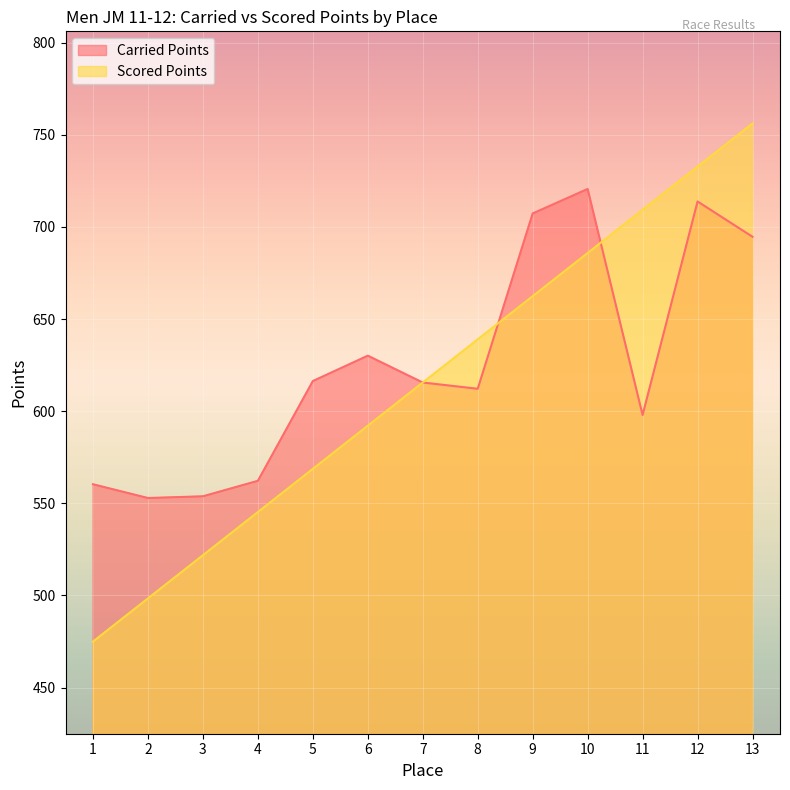

What is the difference between the maximum and second lowest values in the Carried Points series?

166.8